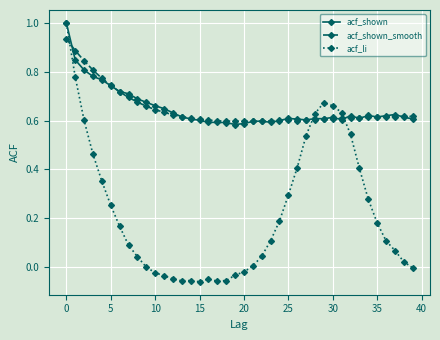

What is the difference between the maximum and minimum values in the acf_li series?

1.1